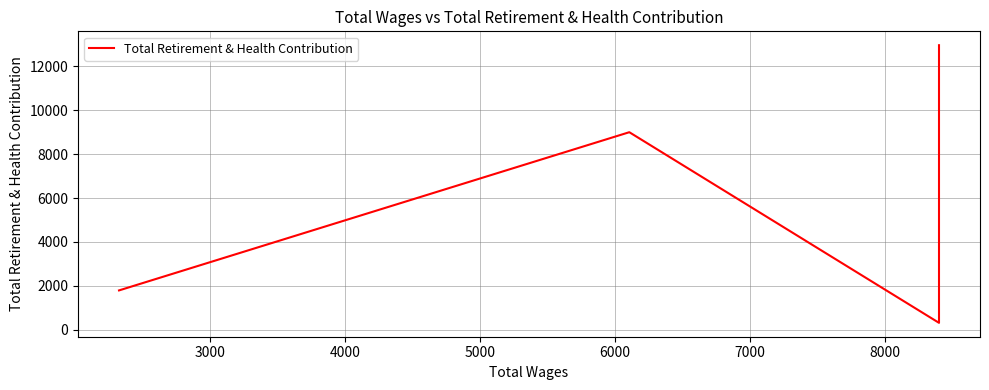

What is the sum of the values at 4000 and 6000?

13266